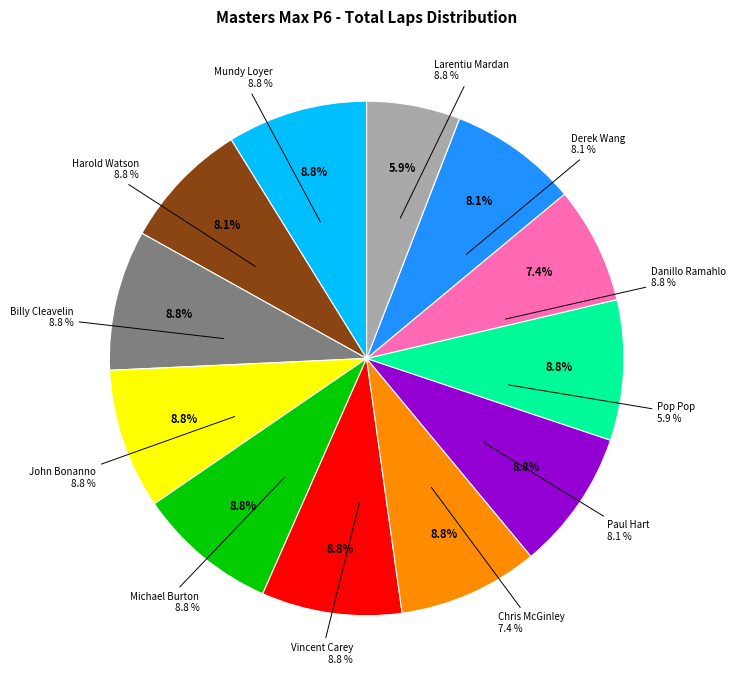

Is there any slice that represents more than half of the pie?

No